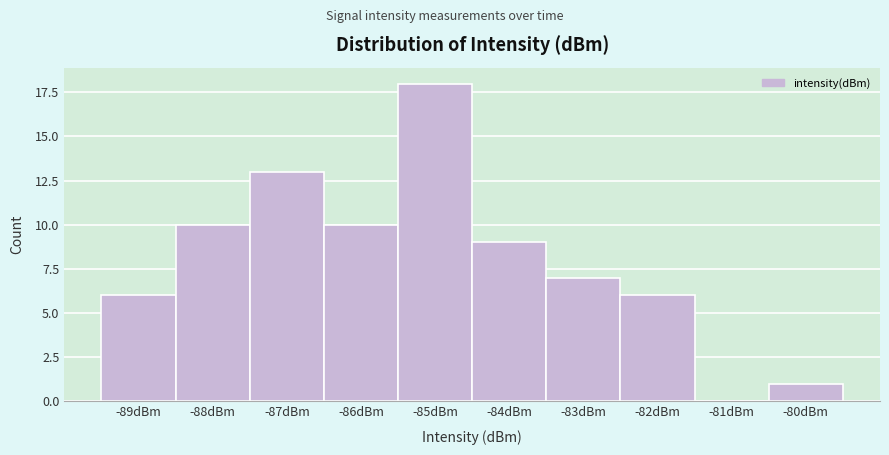

Reading right to left, extract all data points from this chart.

-80dBm=1	-81dBm=0	-82dBm=6	-83dBm=7	-84dBm=9	-85dBm=18	-86dBm=10	-87dBm=13	-88dBm=10	-89dBm=6